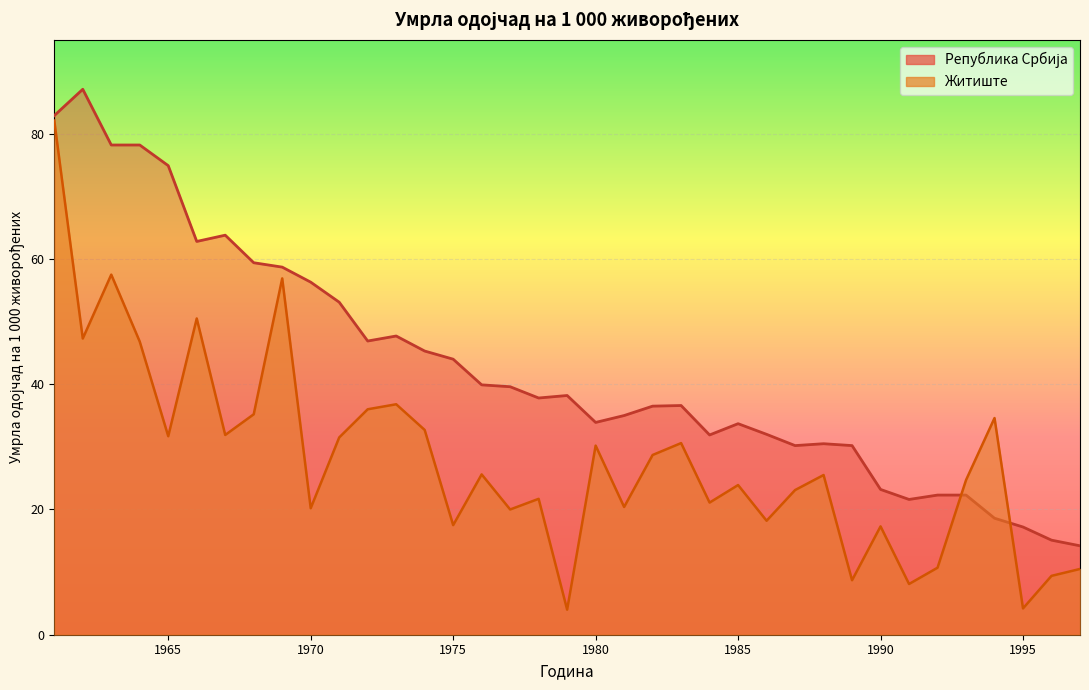

True or false: Република Србија and Житиште cross at least once.

True